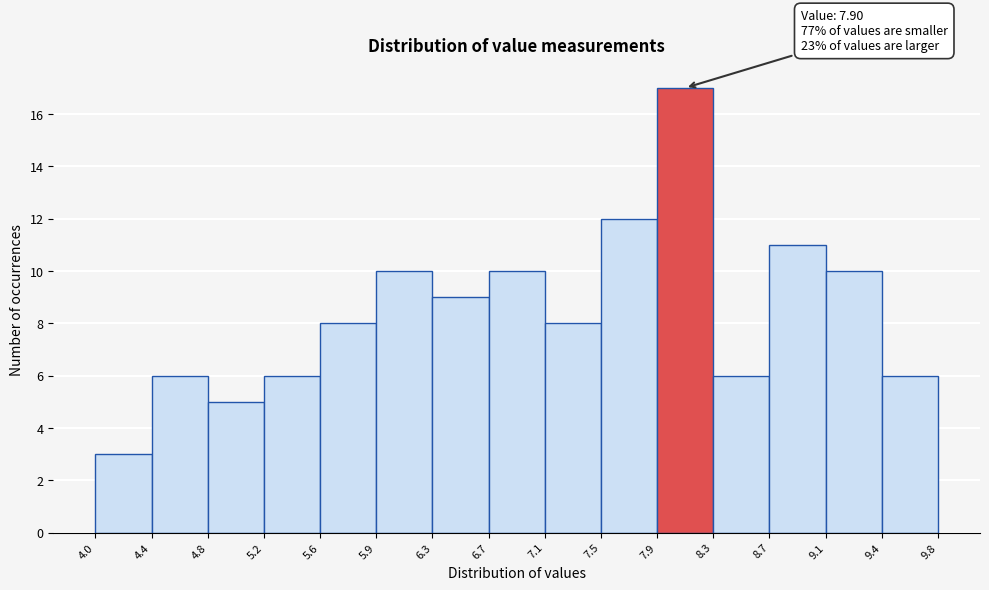

Over which range of the x-axis is the bar tallest?

7.9 to 8.3